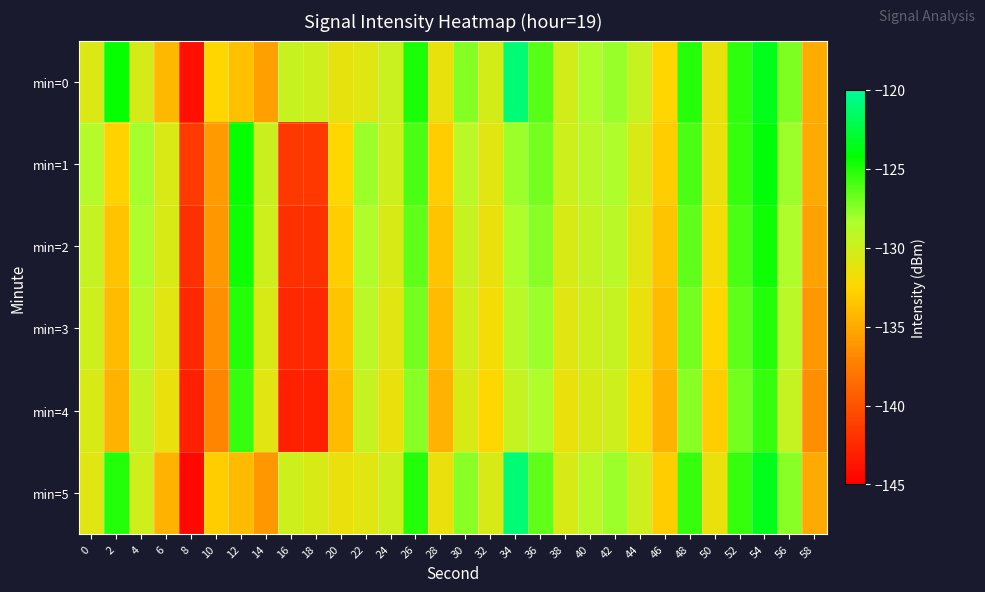

What is the total value across all series at 38?

-783.7